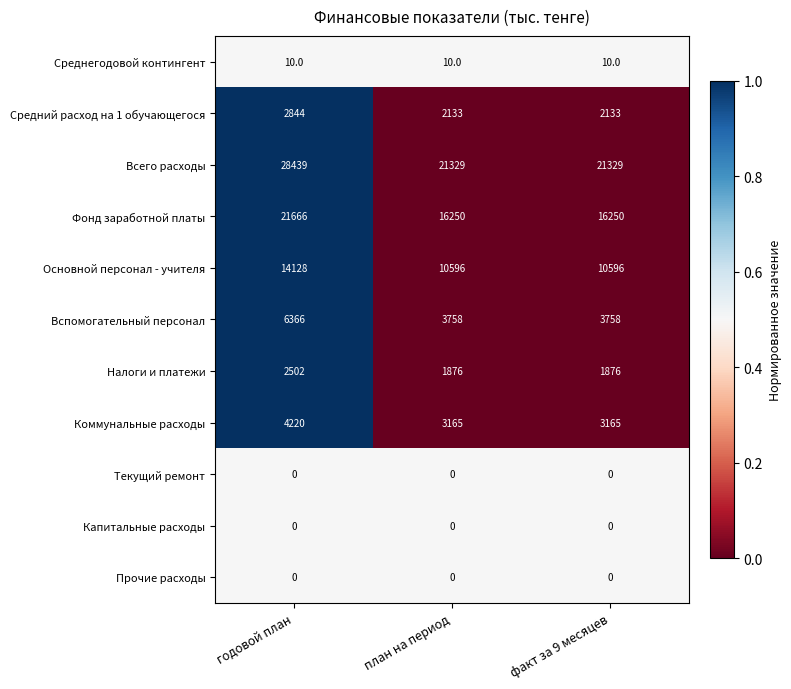

Which series has the largest total across all categories?

Всего расходы